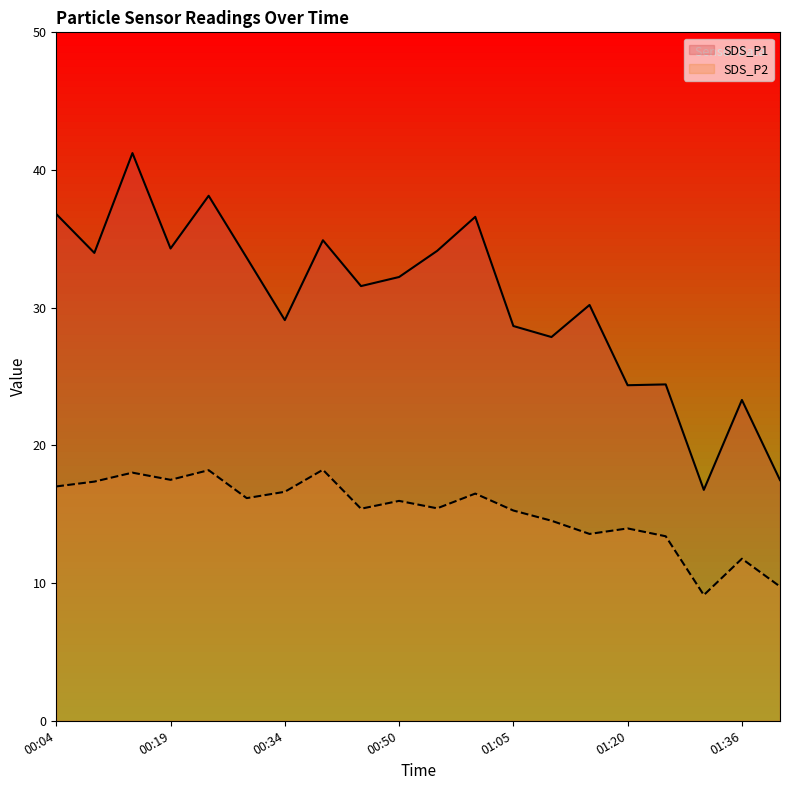

List the series in order of their peak value, lowest first.

SDS_P2, SDS_P1